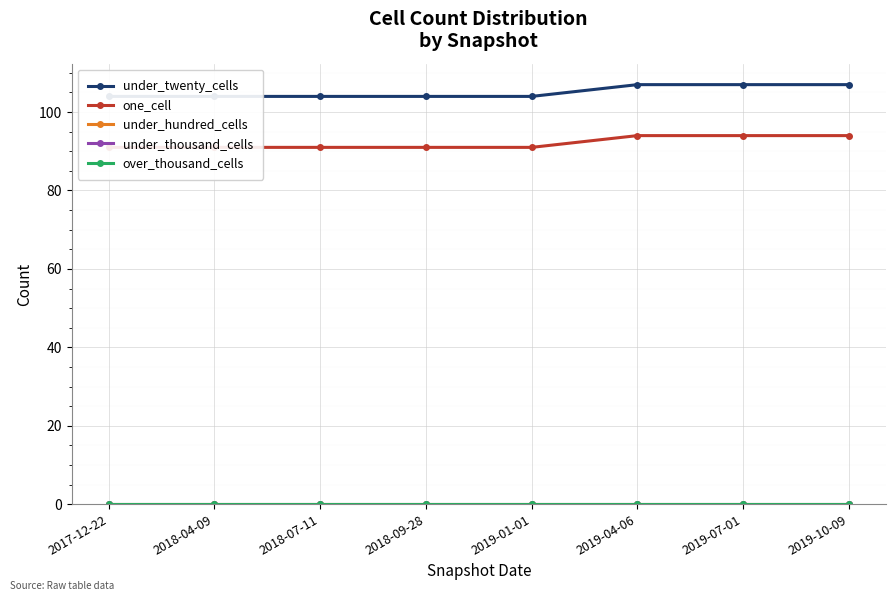

The value of one_cell at 2017-12-22 is 91. True or false?

True